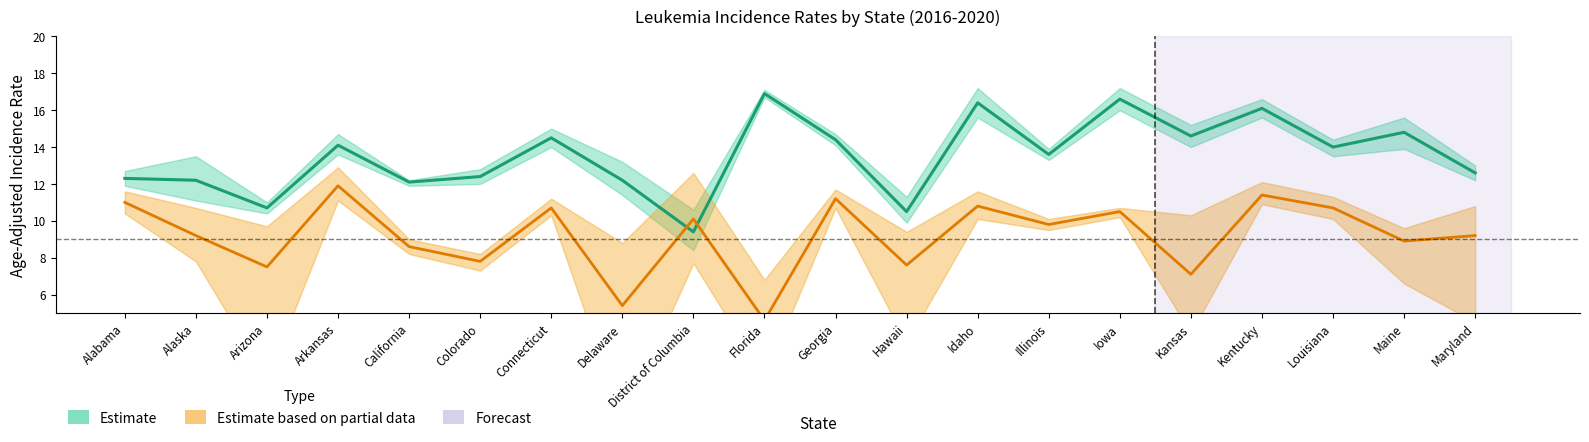

What is the maximum value shown in the chart?

16.9